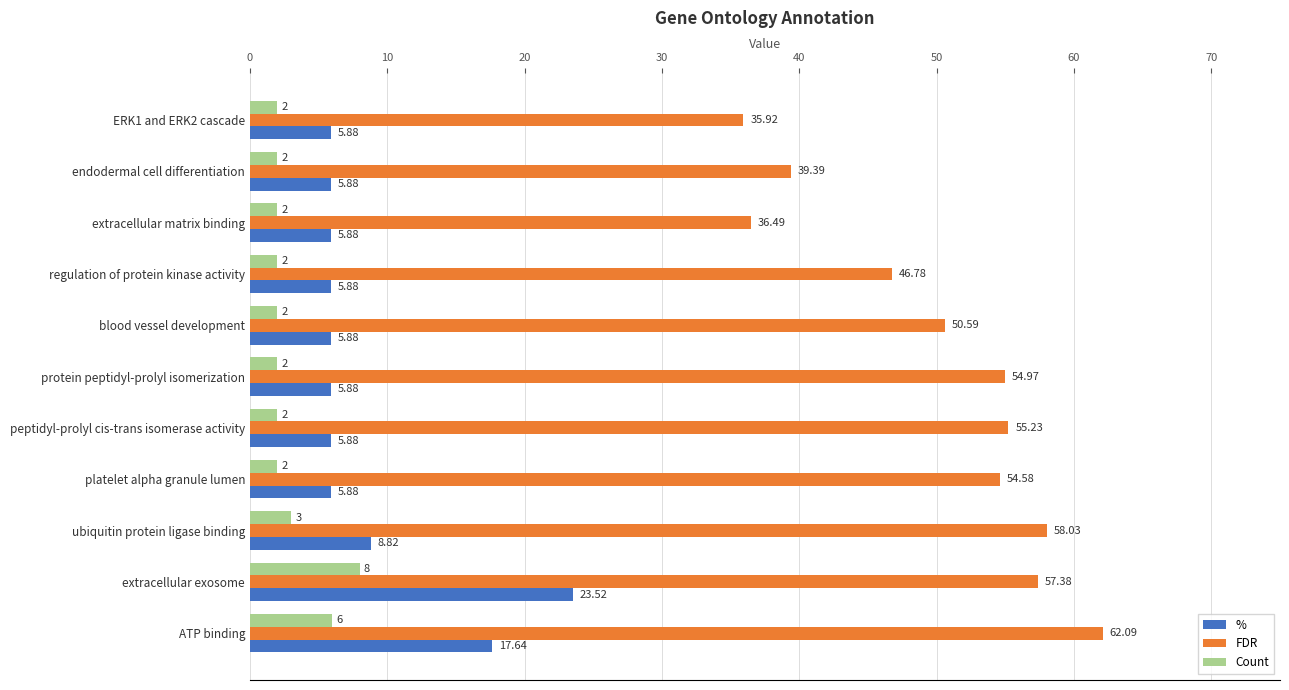

What is the spread (max minus min) of values at ATP binding?

56.1